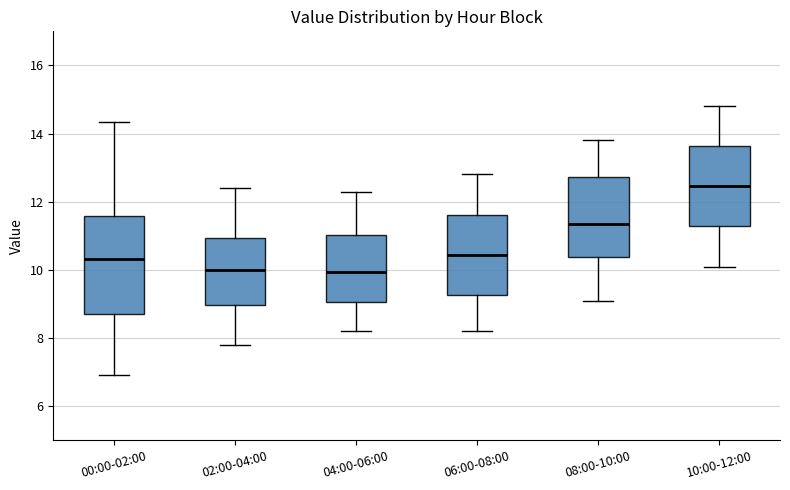

Reading left to right, read every box against the y-axis: the position of its median line, the range the box covers, and the ends of its whiskers. The values are not printed on the chart, so give them approximately, as read against the axis.

00:00-02:00: median 10.4, box 8.6 to 11.6, whiskers 7.0 to 14.4
02:00-04:00: median 10.0, box 9.0 to 11.0, whiskers 7.8 to 12.4
04:00-06:00: median 10.0, box 9.0 to 11.0, whiskers 8.2 to 12.4
06:00-08:00: median 10.4, box 9.2 to 11.6, whiskers 8.2 to 12.8
08:00-10:00: median 11.4, box 10.4 to 12.8, whiskers 9.2 to 13.8
10:00-12:00: median 12.4, box 11.2 to 13.6, whiskers 10.2 to 14.8